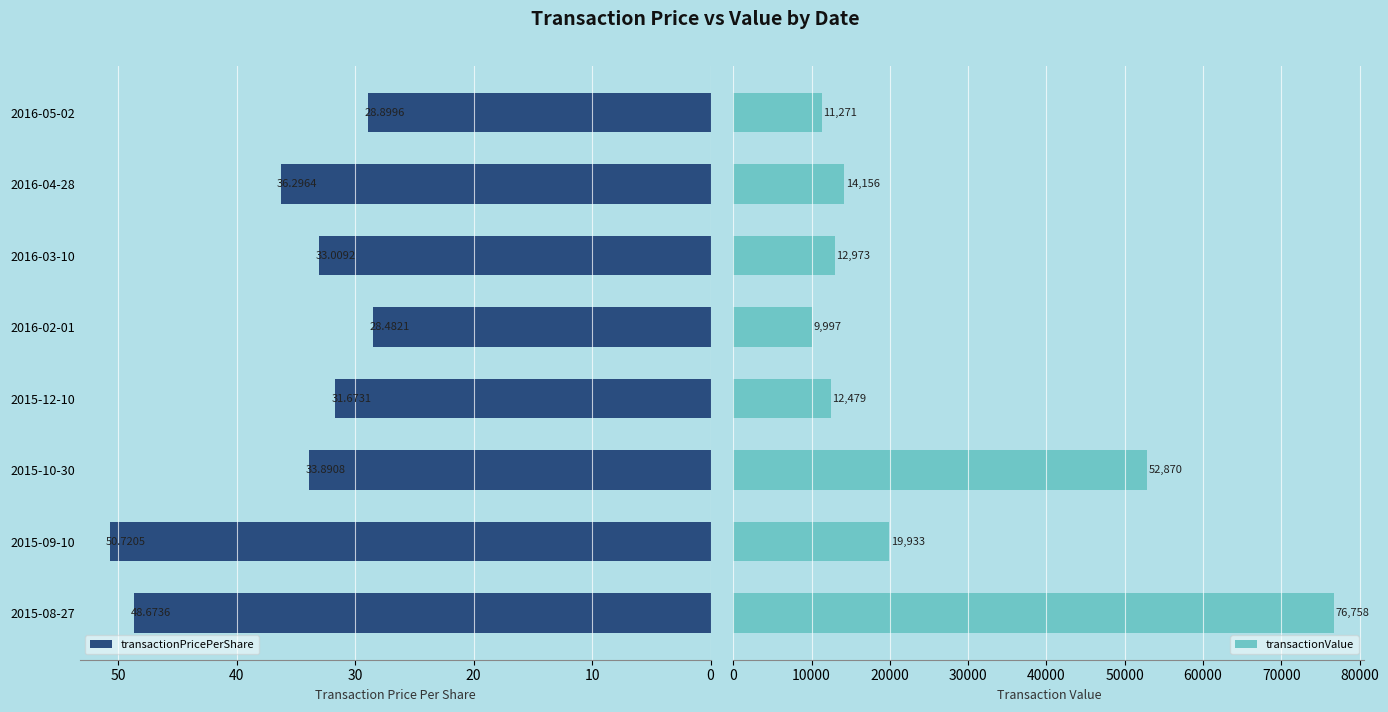

What is the difference between the maximum and second lowest values in the transactionPricePerShare series?

21.8